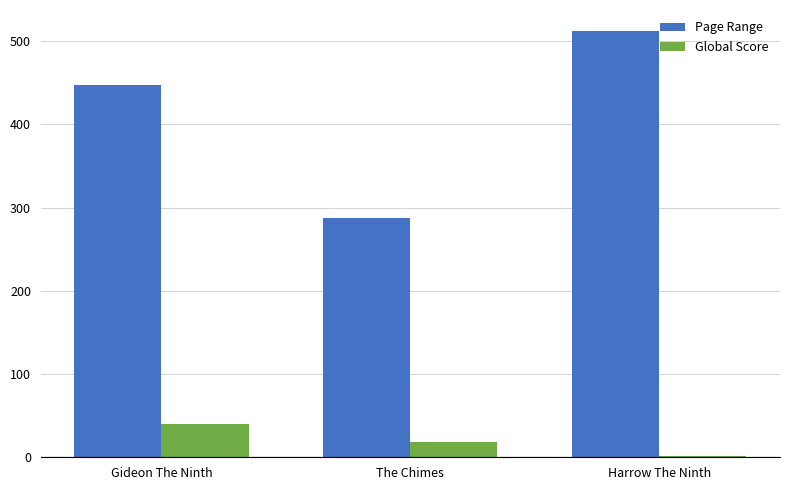

Reading left to right, list all the values displayed in this chart.

Page Range: Gideon The Ninth=448	The Chimes=288	Harrow The Ninth=512
Global Score: Gideon The Ninth=40	The Chimes=18	Harrow The Ninth=1